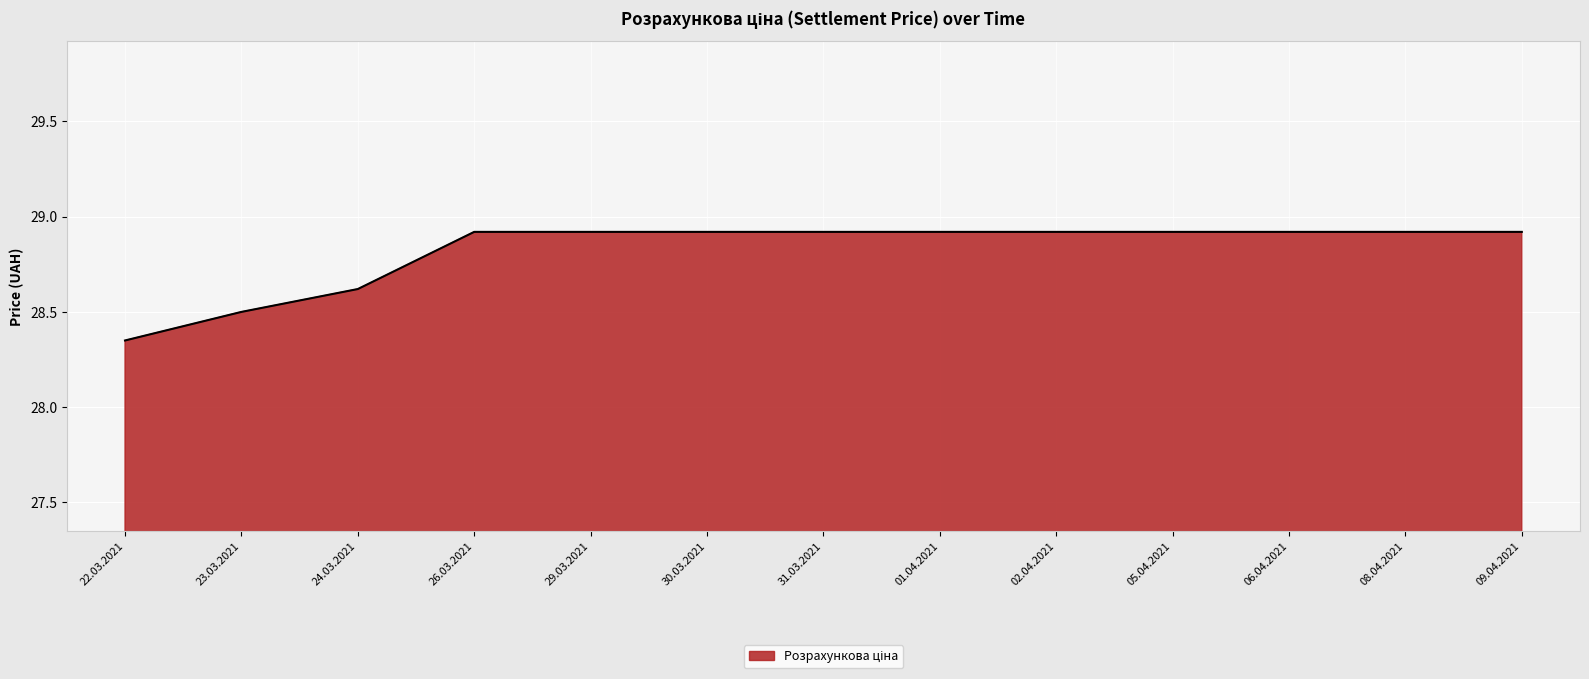

What is the maximum value shown in the chart?

28.9